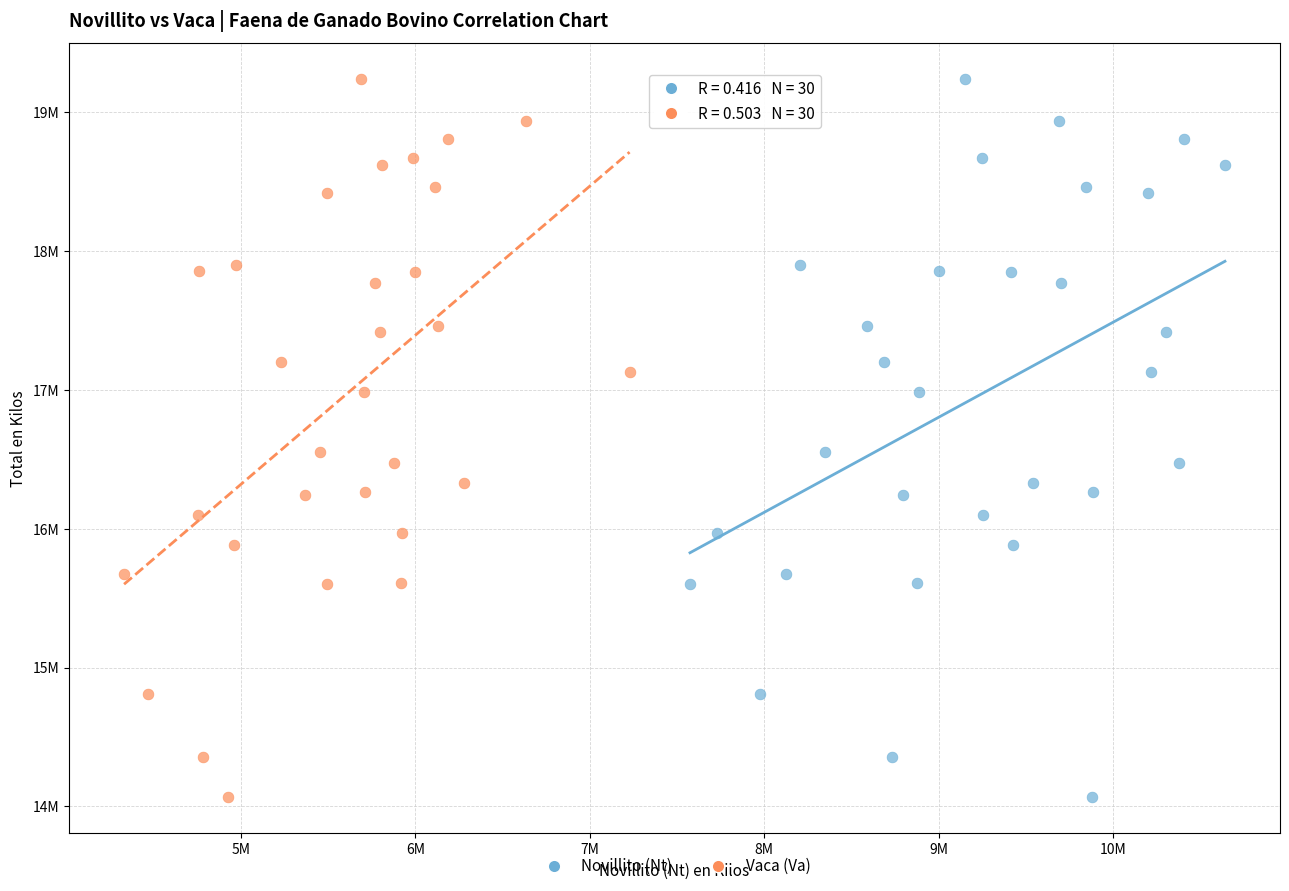

What are all the series names shown in the legend?

Novillito (Nt), Vaca (Va)